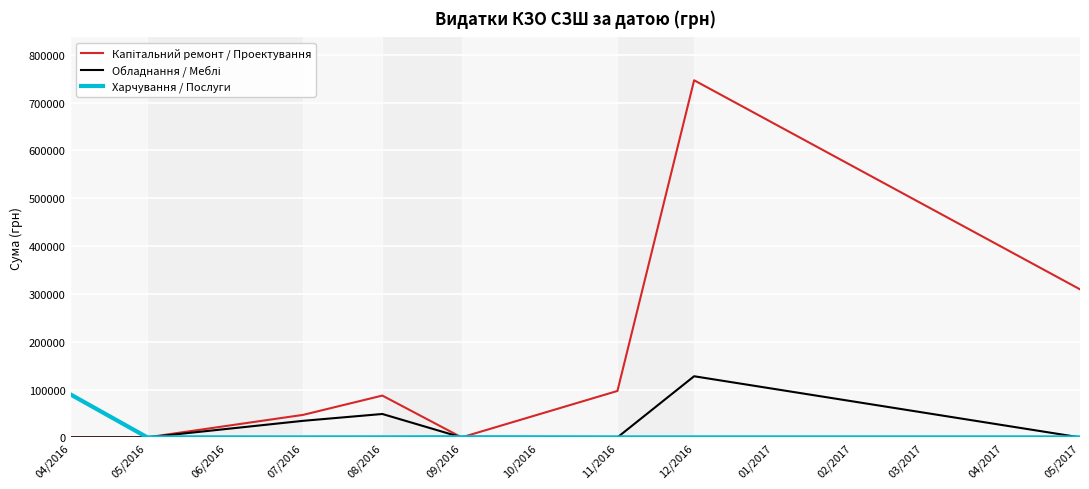

Which label corresponds to the largest value in the chart?

12/2016